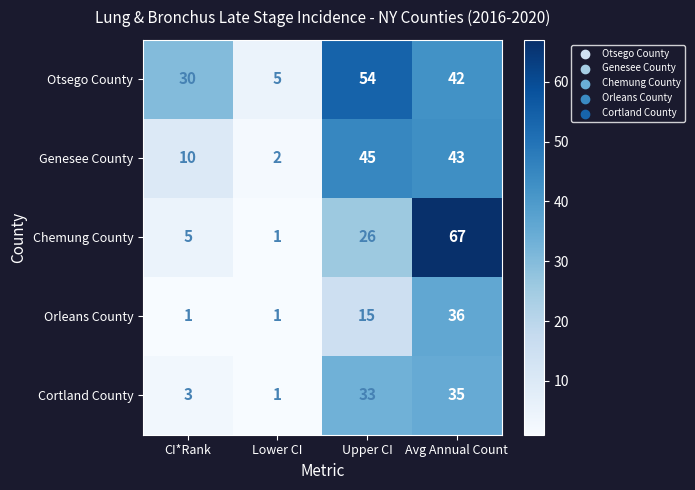

At how many categories does at least one series exceed 31?

2